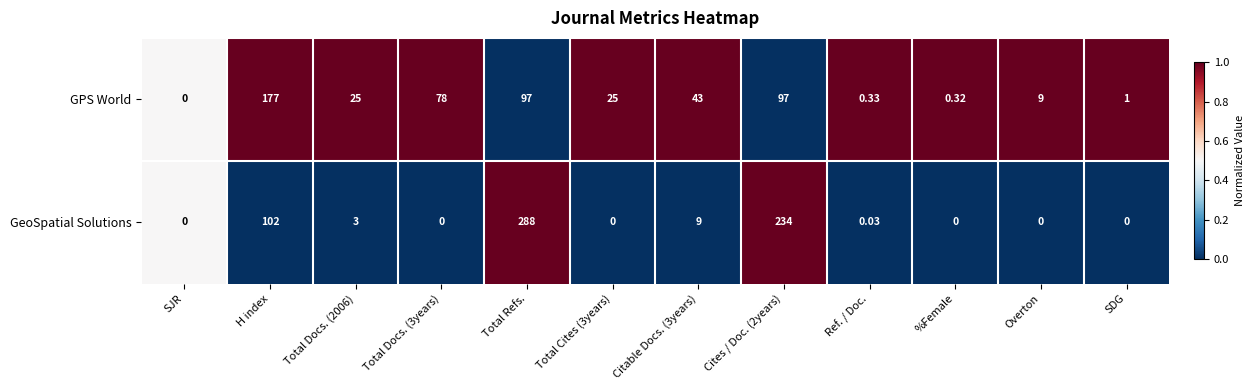

Rank the series at Total Docs. (3years) from highest to lowest value.

GPS World, GeoSpatial Solutions